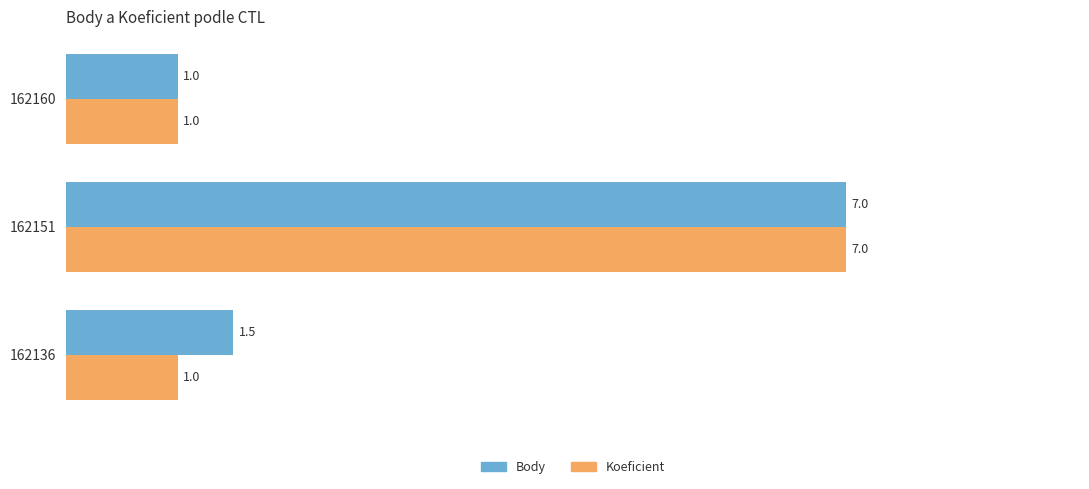

Rank the series by their average value, from lowest to highest.

Koeficient, Body